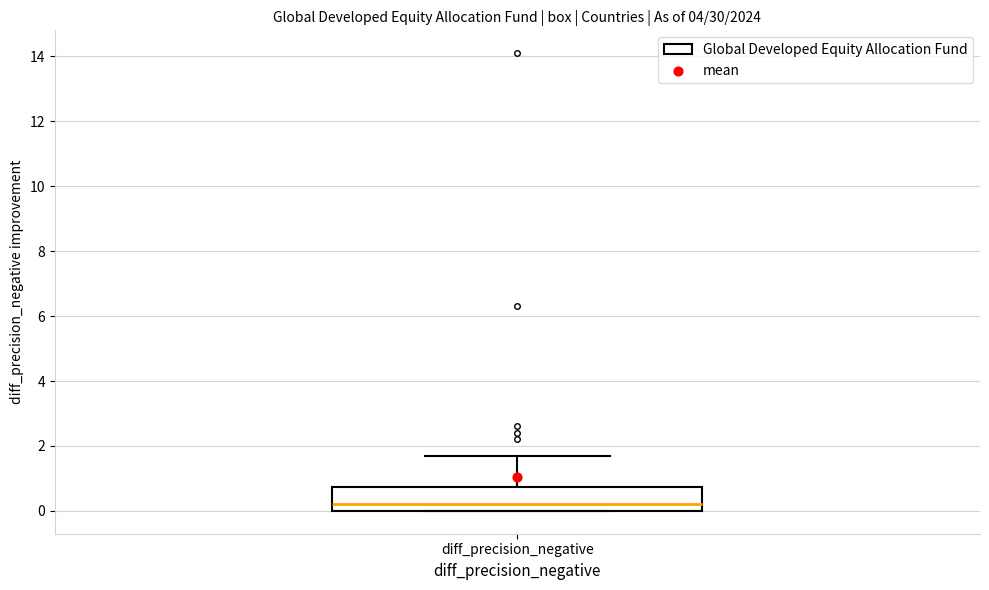

Read this box plot against the y-axis: the position of the median line, the range covered by the box, and the ends of both whiskers. The values are not printed on the chart, so give them approximately, as read against the axis.

median 0.2, box 0.0 to 0.8, whiskers 0.0 to 1.8